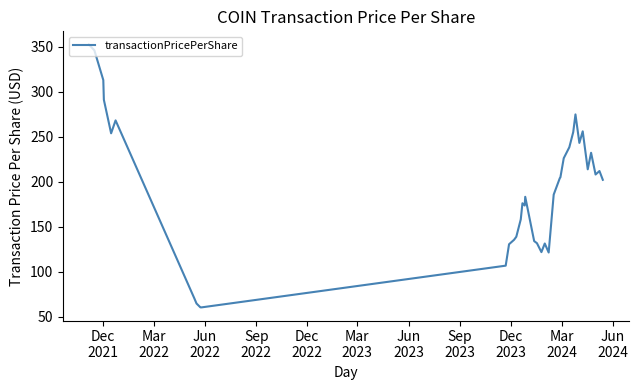

What is the maximum value shown in the chart?

352.7